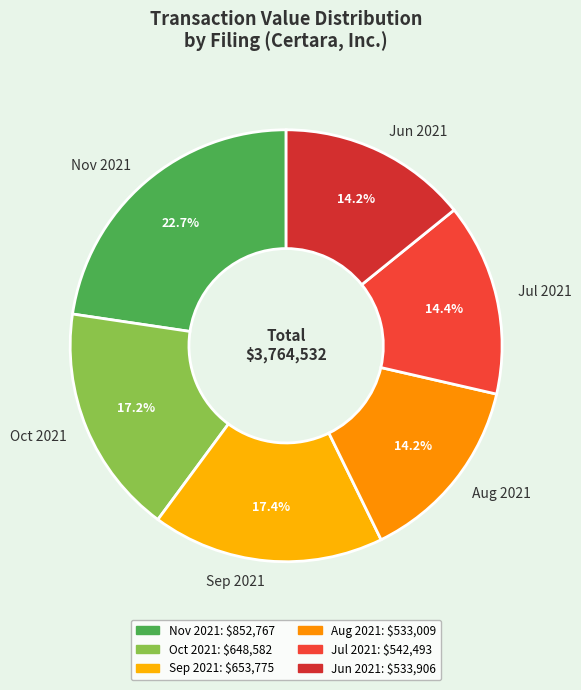

How many segments does this pie chart have?

6